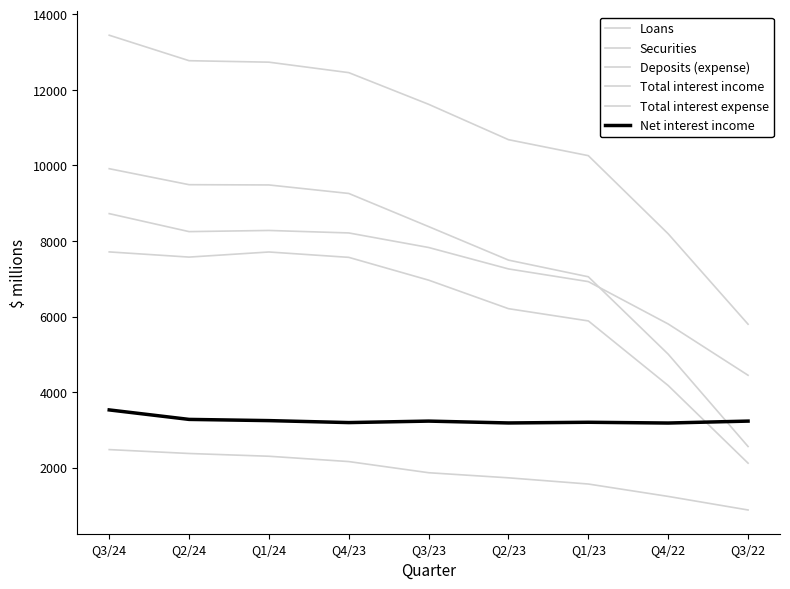

True or false: Net interest income and Loans cross at least once.

False